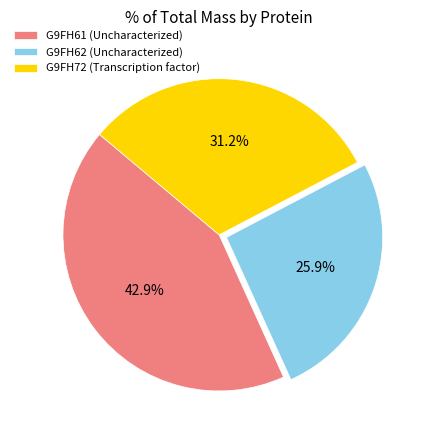

How many slices are in this pie chart?

3